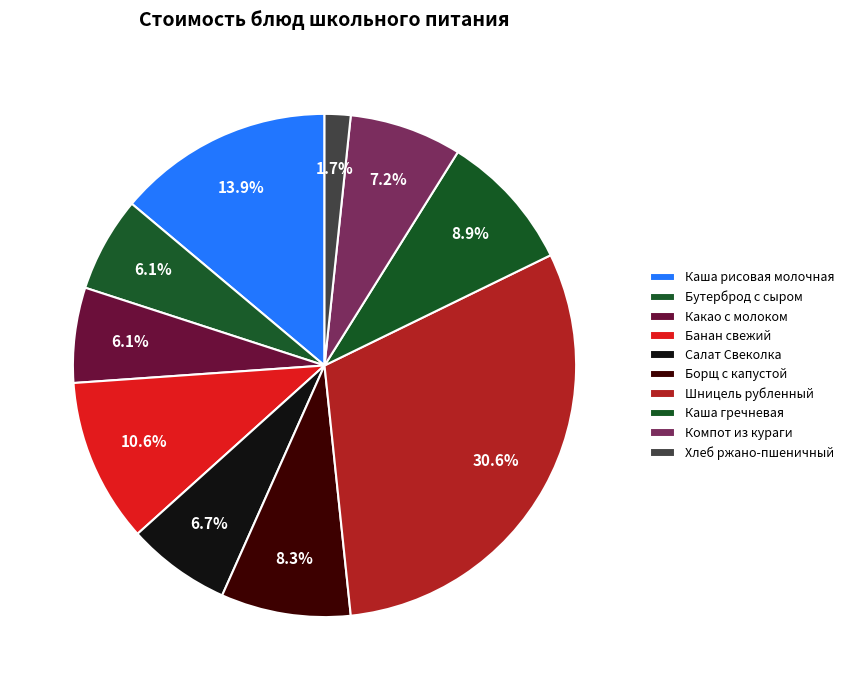

What percentage is the Каша гречневая slice, to the nearest percent?

9%